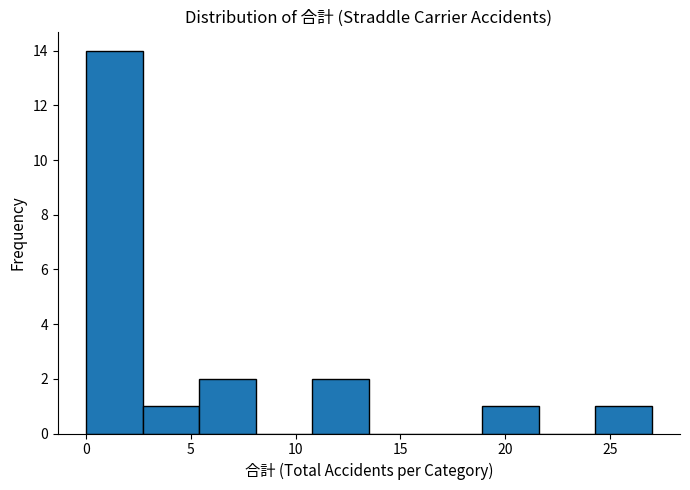

Over which range of the x-axis is the bar tallest?

0.0 to 2.7